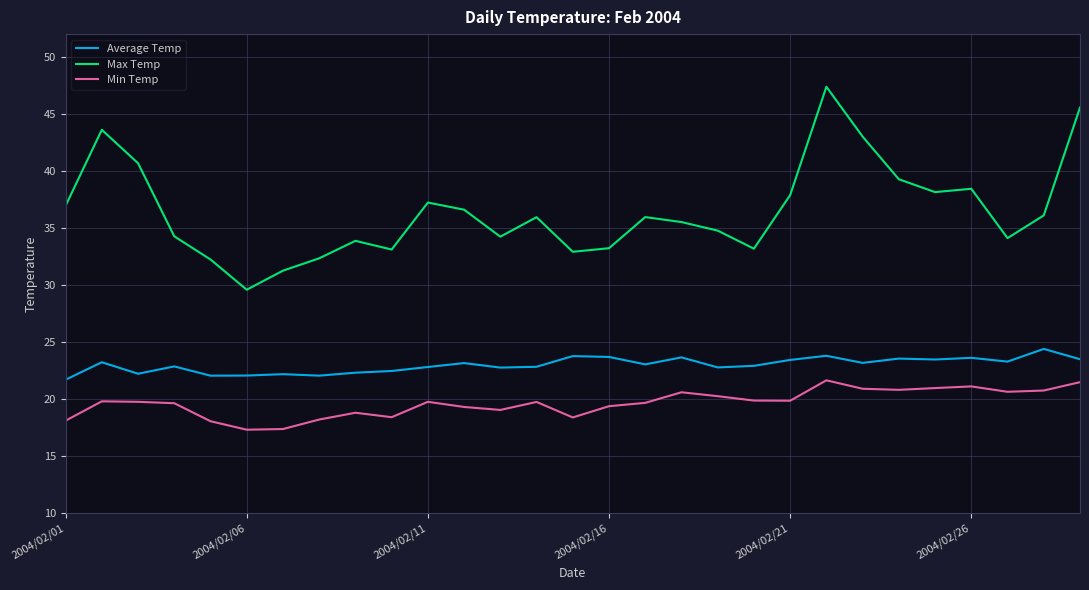

Which series has the largest total across all categories?

Max Temp